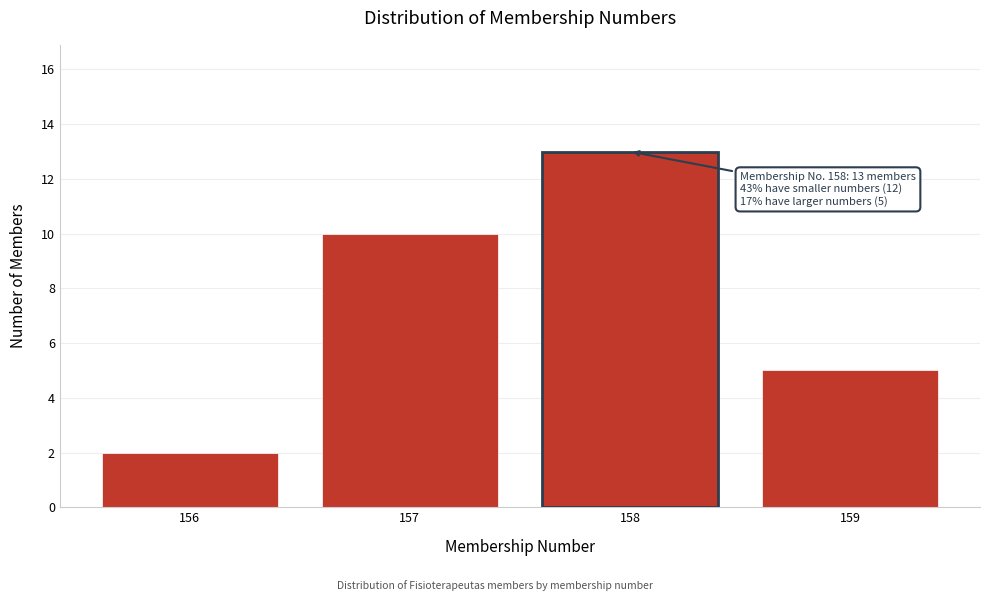

Reading left to right, transcribe all the data shown in this chart.

2	10	13	5